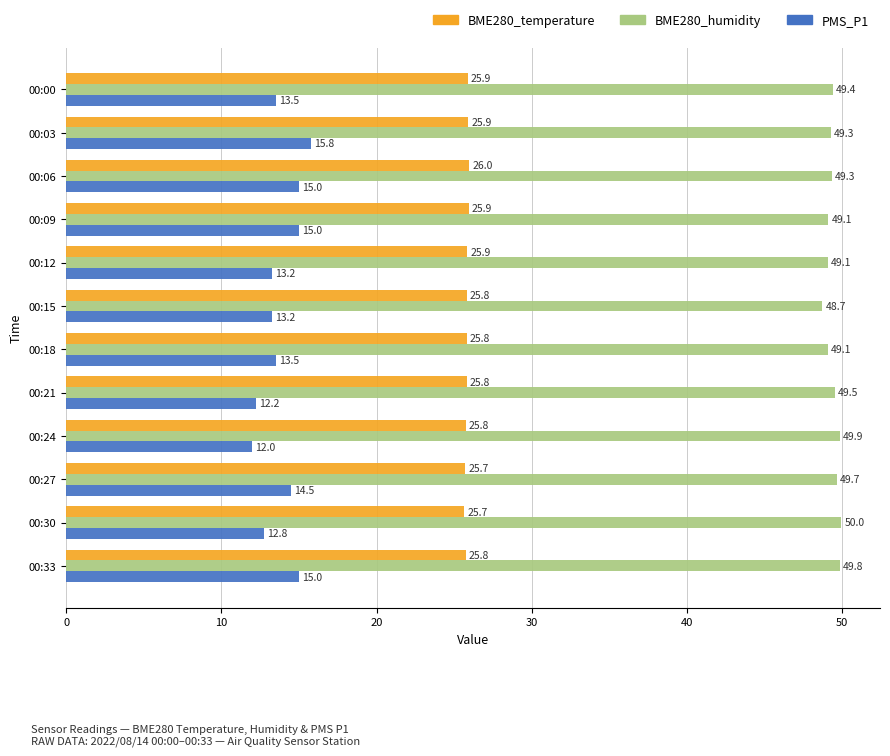

Rank the series by their average value, from lowest to highest.

PMS_P1, BME280_temperature, BME280_humidity